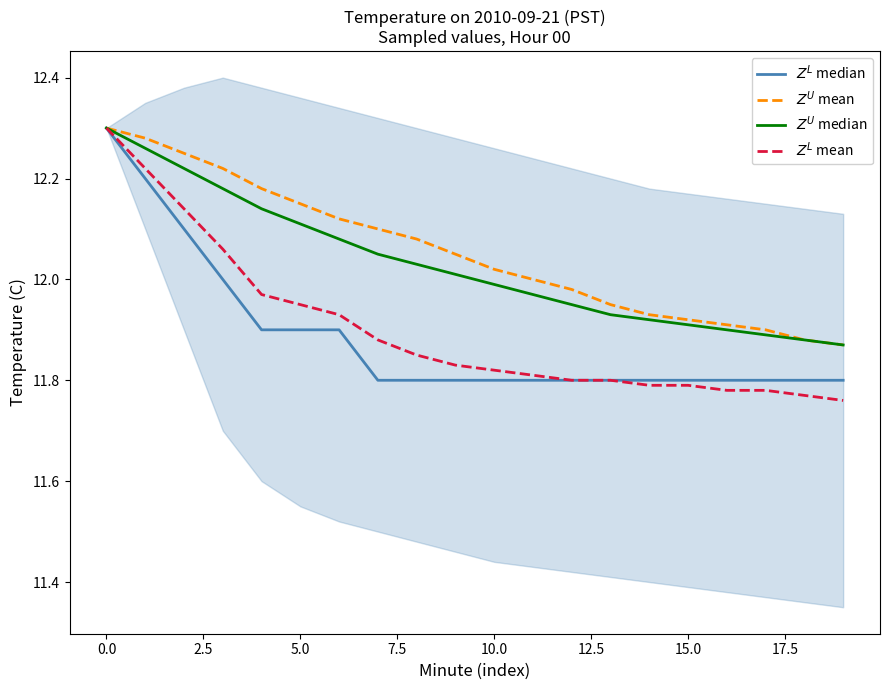

Which series has the largest range (max minus min)?

$Z^L$ mean